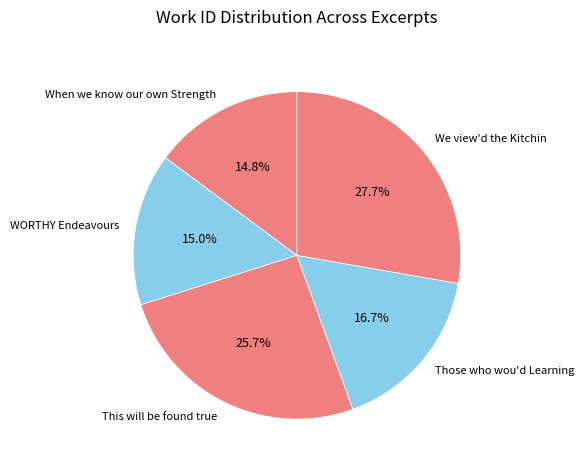

Is the sum of WORTHY Endeavours and This will be found true greater than half?

No